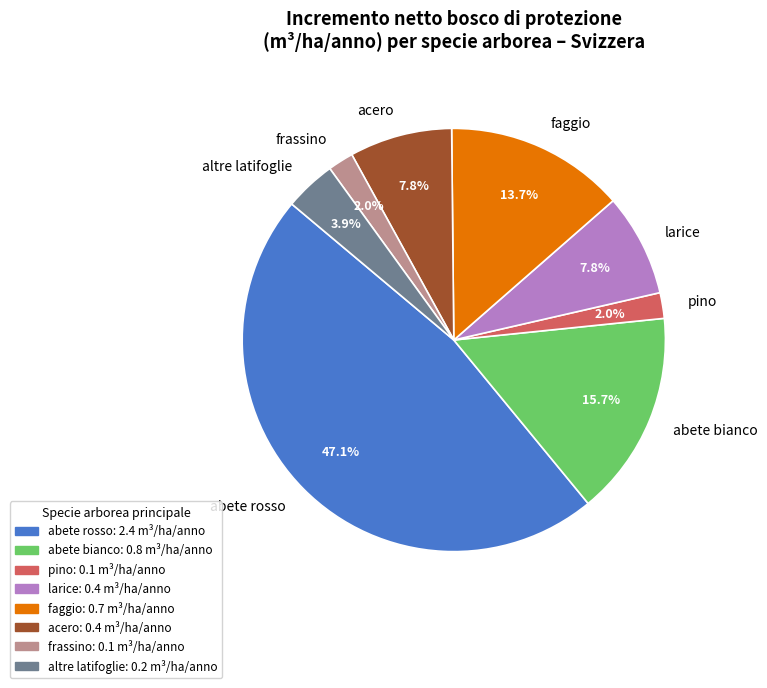

How many slices are in this pie chart?

8